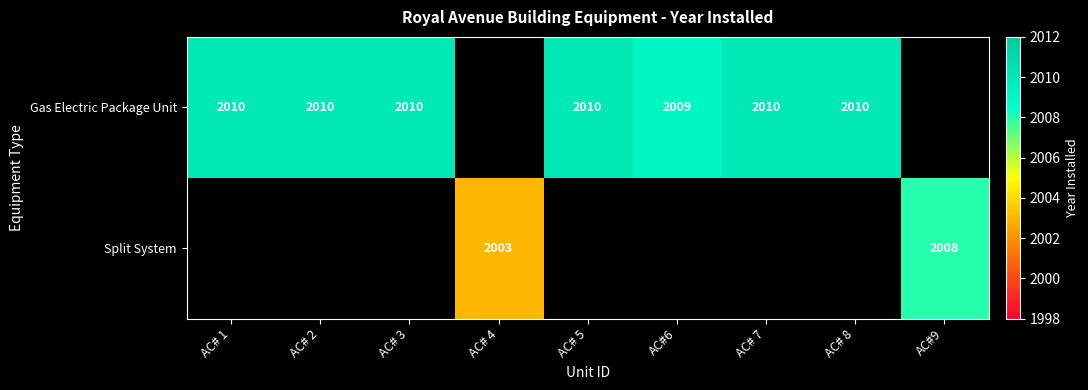

Is it true that Gas Electric Package Unit equals 2010 at AC# 3?

True